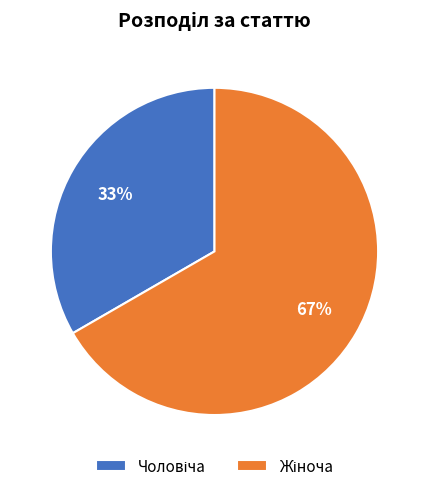

Does any single category account for the majority?

Yes